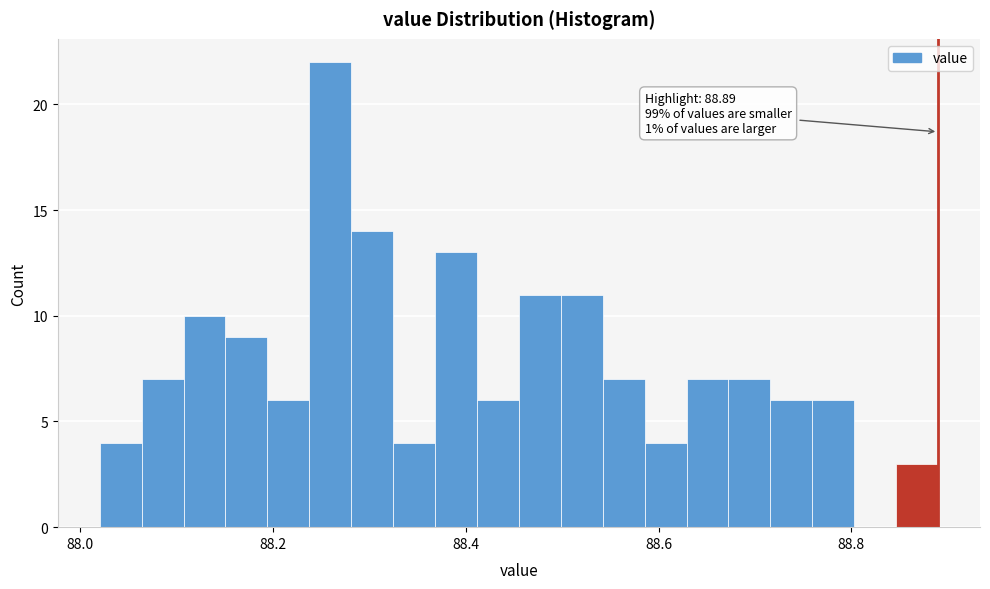

Read against the x-axis, roughly where is the centre of the tallest bar?

88.26